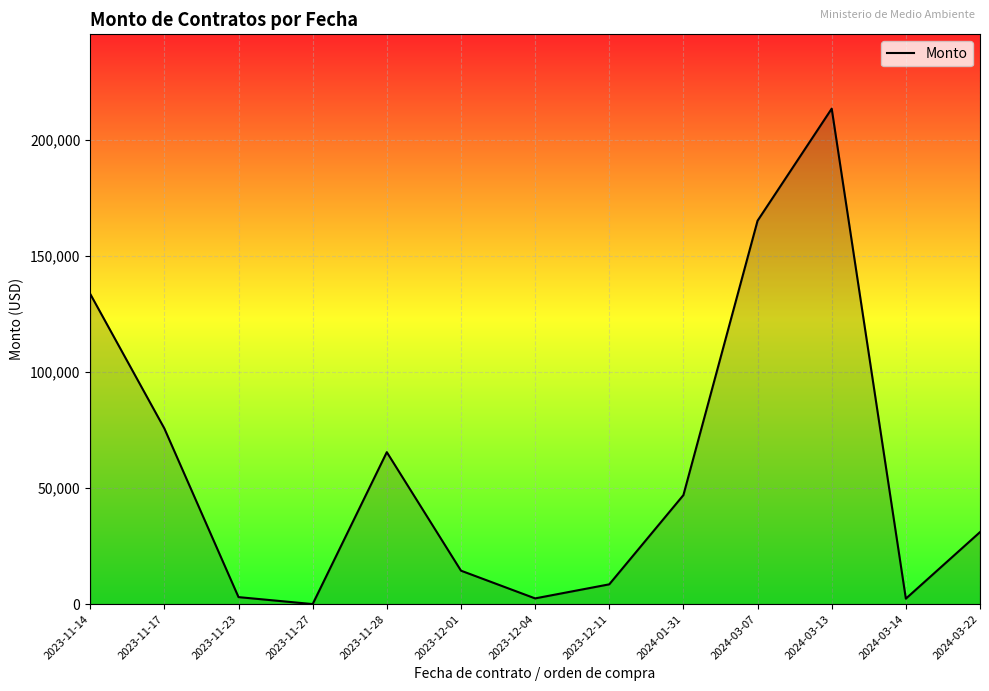

True or false: there are more than 1 points higher than both neighbors.

True